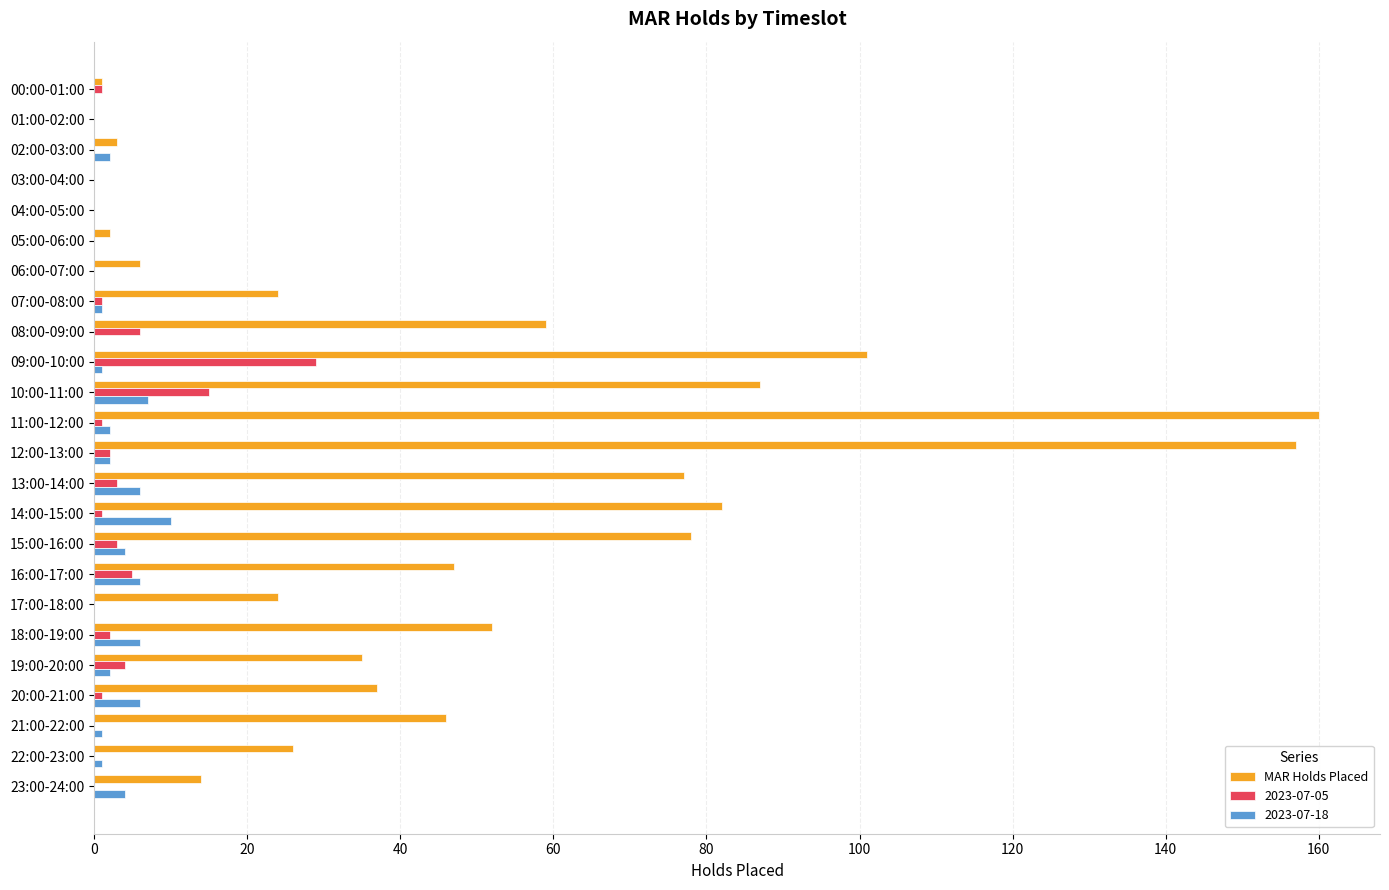

What is the sum of all MAR Holds Placed values?

1118